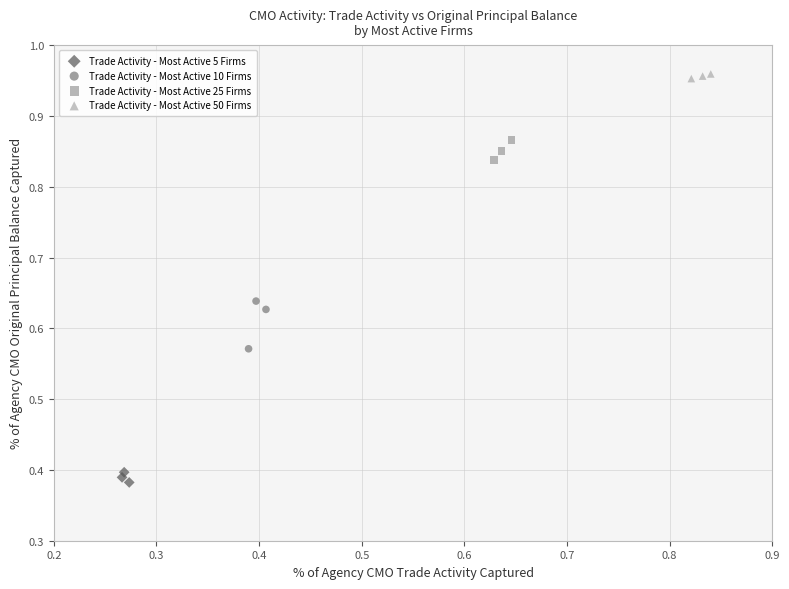

Which series has the largest Y range (max minus min)?

Trade Activity - Most Active 10 Firms